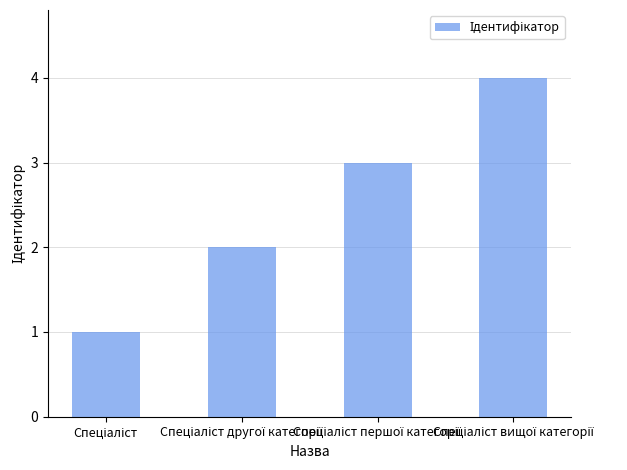

What is the difference between the second highest and minimum values?

2